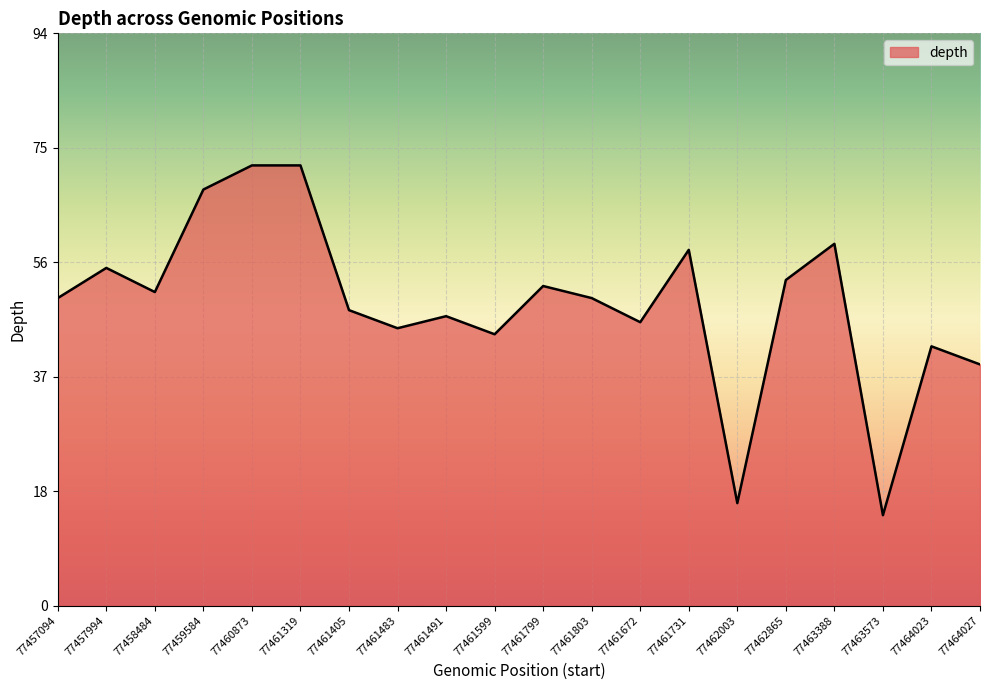

At which label is the value closest to 44?

77461599